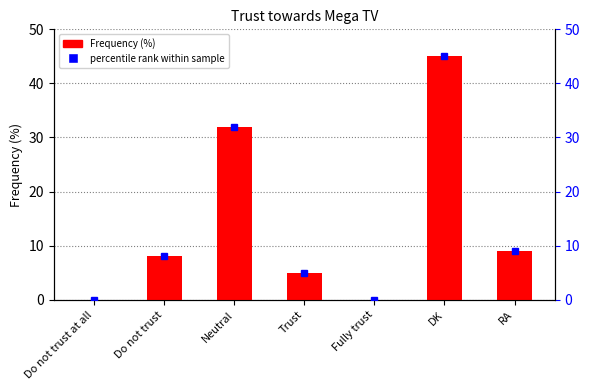

Reading left to right, transcribe all the data shown in this chart.

Do not trust at all=0	Do not trust=8	Neutral=32	Trust=5	Fully trust=0	DK=45	RA=9